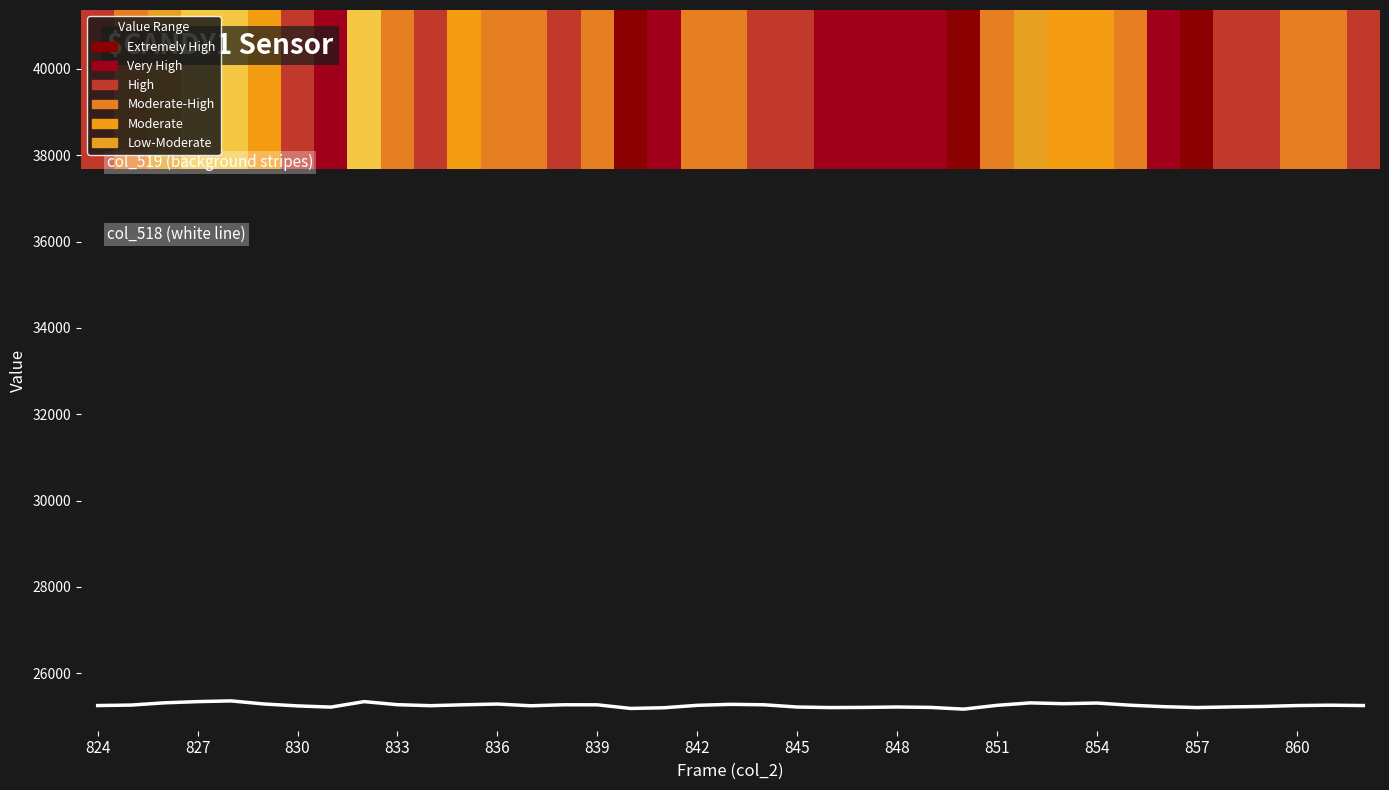

Rank the categories by value from lowest to highest.

26, 16, 17, 22, 33, 23, 25, 845, 21, 24, 34, 32, 35, 842, 13, 854, 824, 36, 38, 18, 27, 31, 37, 827, 15, 857, 14, 20, 851, 19, 860, 839, 29, 30, 28, 830, 833, 848, 836